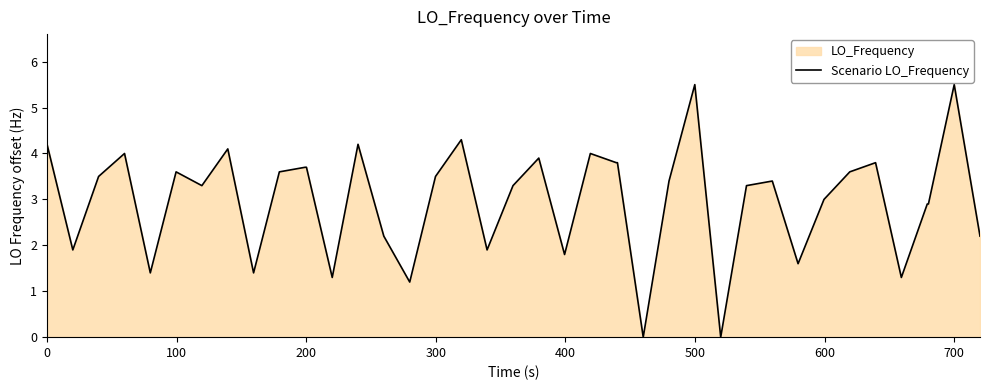

What is the difference between the values at 18 and 15?

0.7